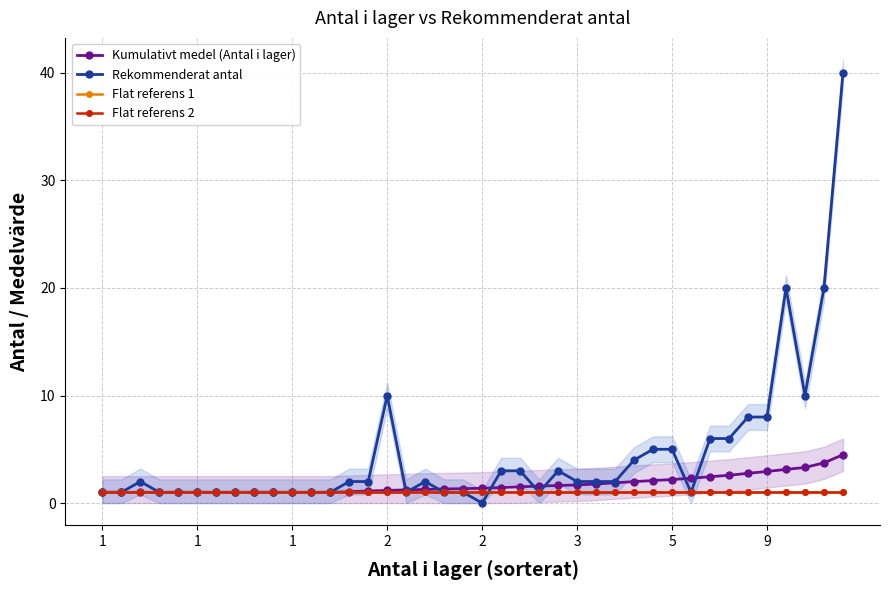

What is the maximum value for Flat referens 2?

1.0